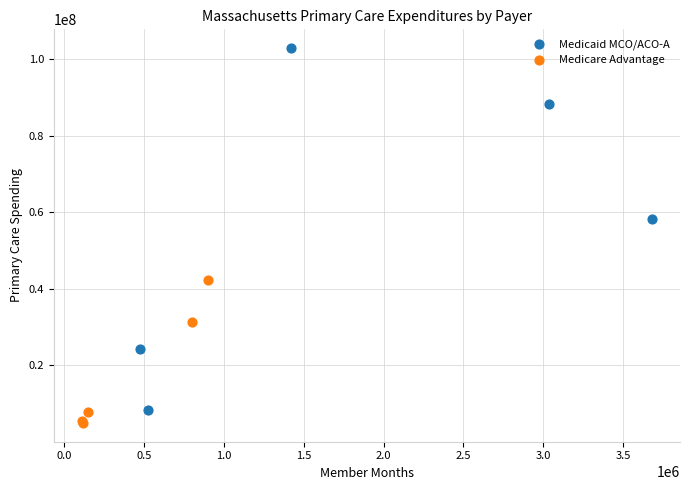

Which series has the widest spread of Y values?

Medicaid MCO/ACO-A